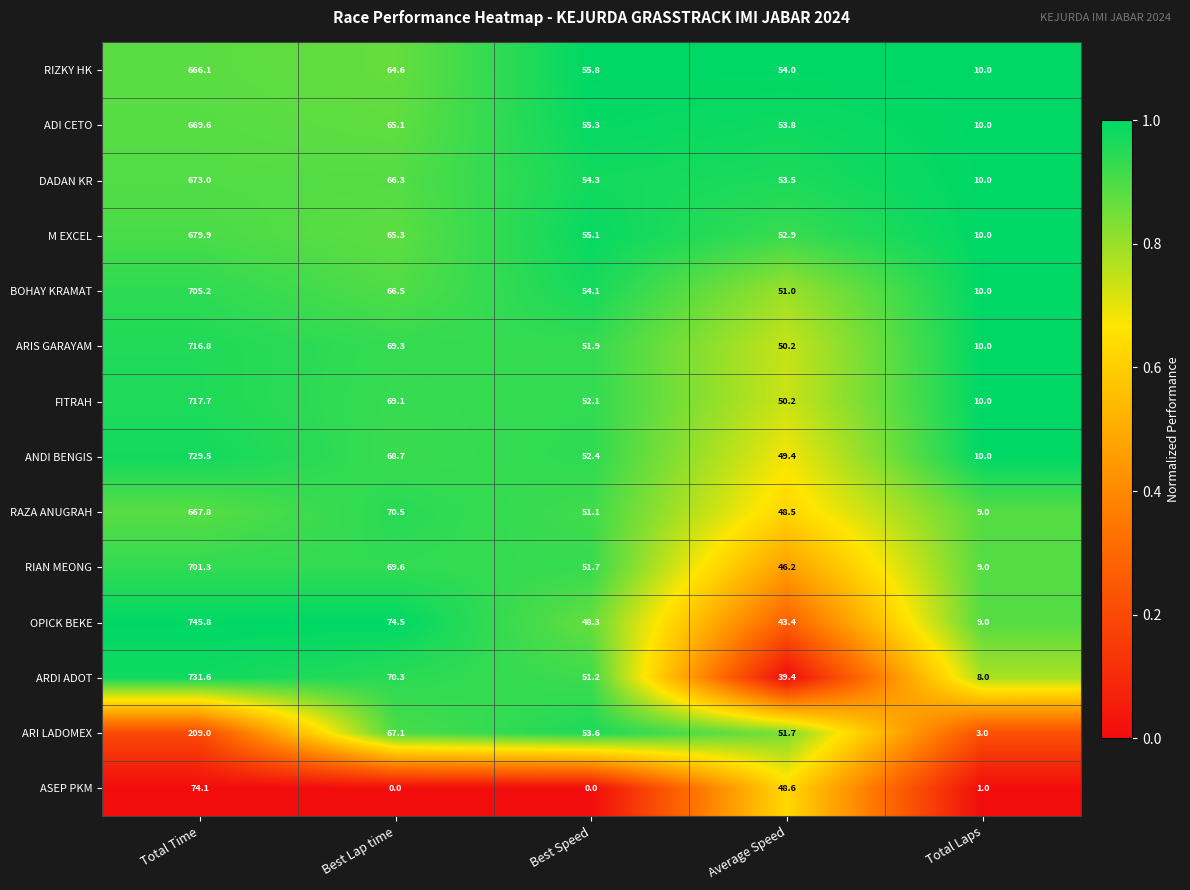

What is the maximum value shown in the chart?

745.8